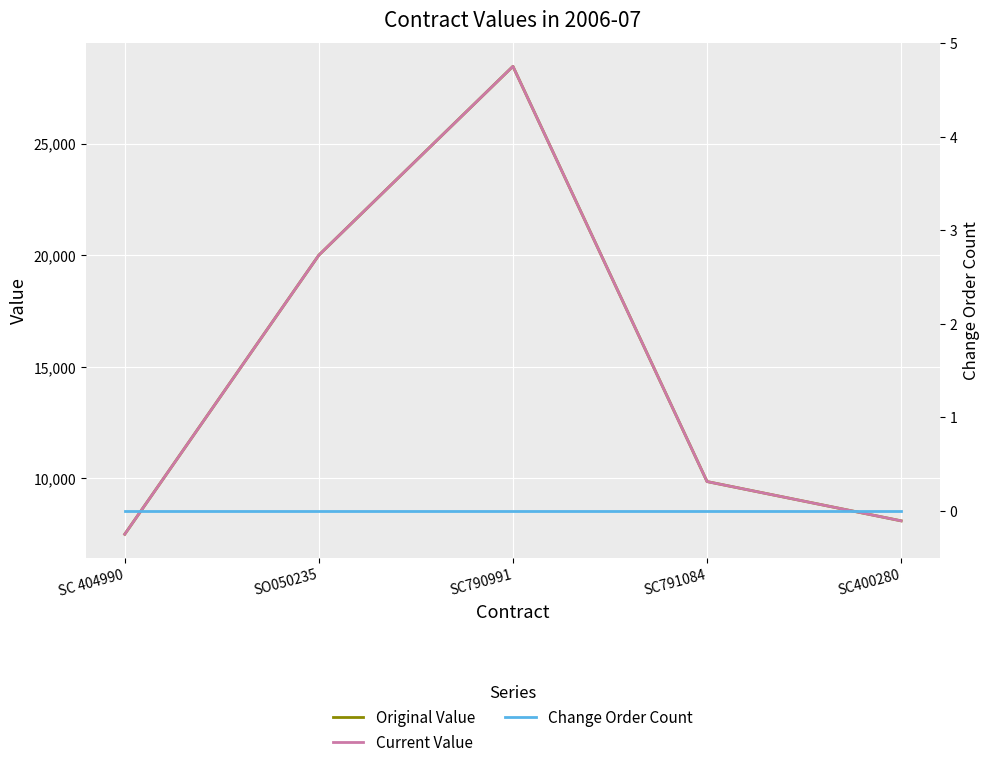

Between SC 404990 and SC790991, which series saw the biggest shift?

Original Value